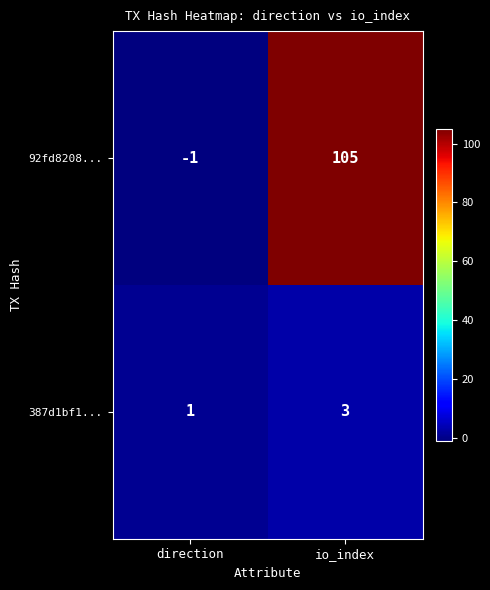

Rank the series by their maximum value, from highest to lowest.

92fd8208..., 387d1bf1...